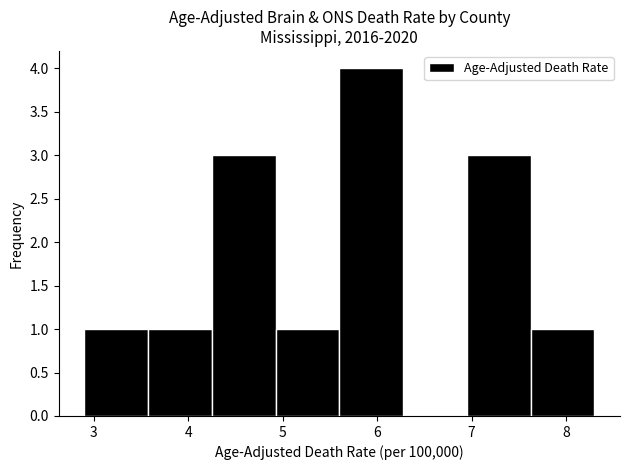

Reading left to right, list every bar in this chart as the range it spans on the x-axis followed by its height. Neither the bar edges nor the heights are printed on the chart, so give them approximately, as read against the axes.

2.9 to 3.6: 1
3.6 to 4.3: 1
4.3 to 4.9: 3
4.9 to 5.6: 1
5.6 to 6.3: 4
6.3 to 7.0: 0
7.0 to 7.6: 3
7.6 to 8.3: 1